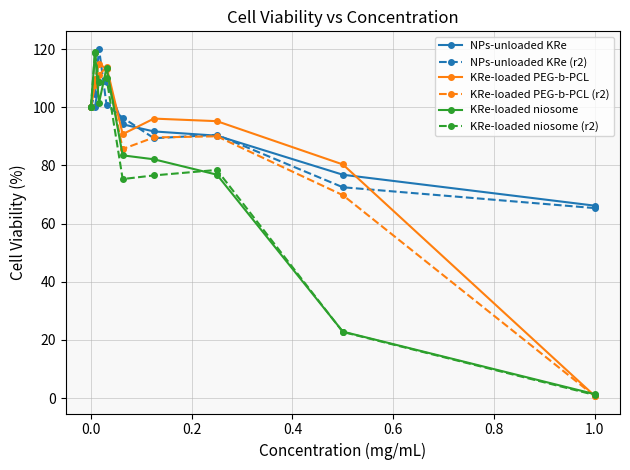

True or false: KRe-loaded niosome has more than 0 points higher than both neighbors.

True